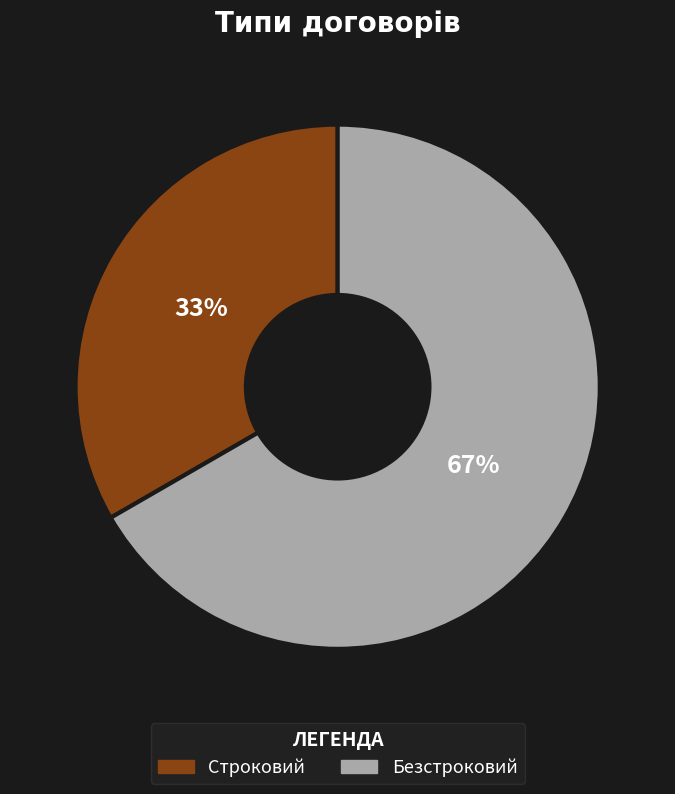

To the nearest percent, what is the combined percentage of Строковий and Безстроковий?

100%